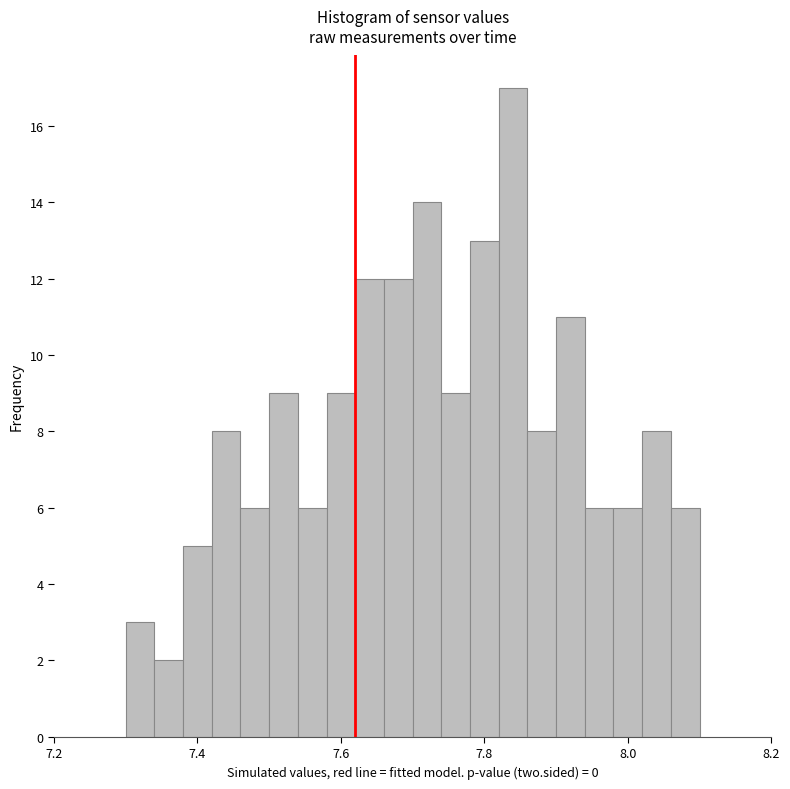

Read against the x-axis, roughly where is the centre of the tallest bar?

7.84